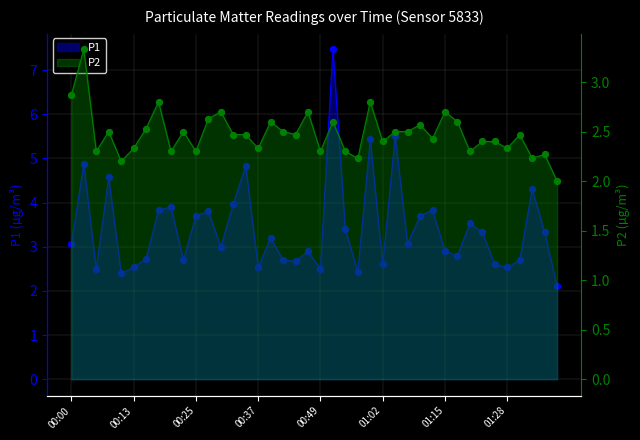

Which series contains the lowest Y value?

P2